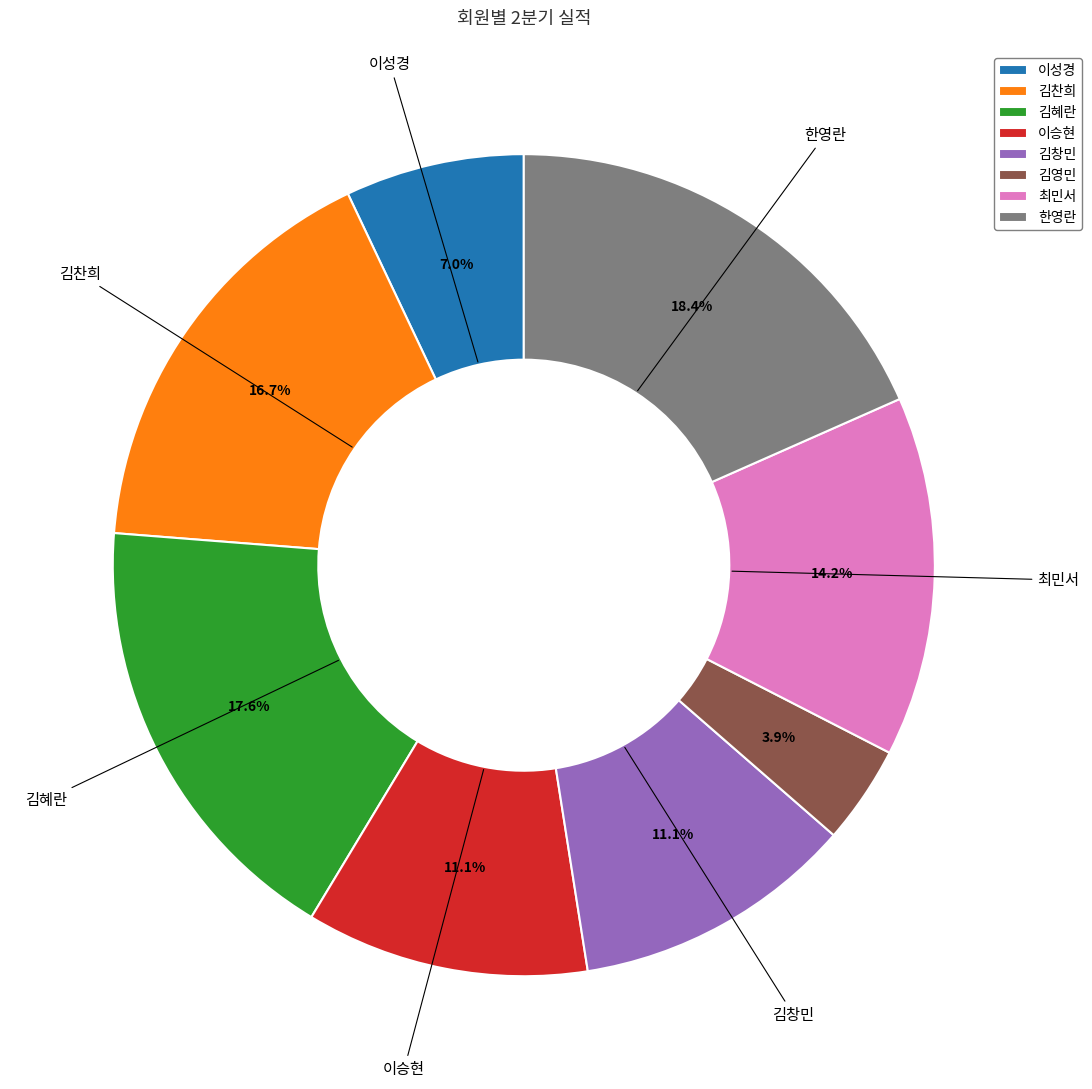

Do 김혜란 and 이성경 together represent more than half of the pie?

No